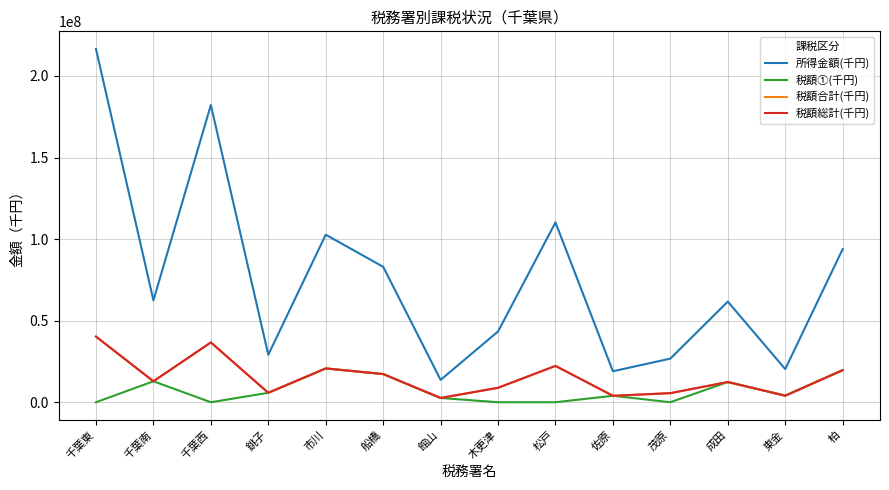

At which category does 税額総計(千円) reach its first local peak?

千葉西